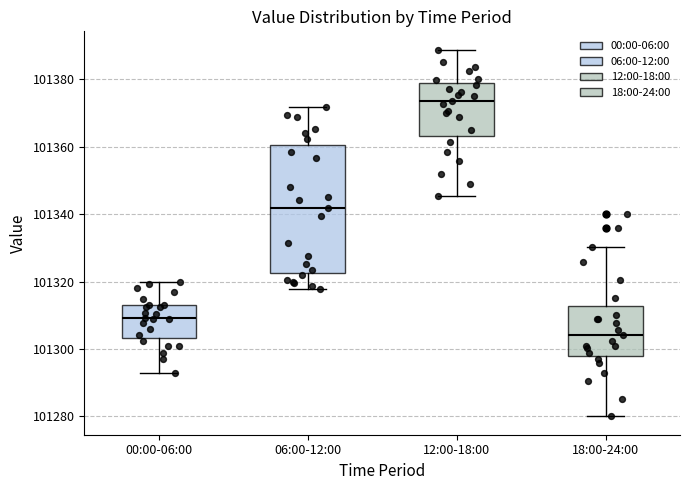

Reading left to right, read every box against the y-axis: the position of its median line, the range the box covers, and the ends of its whiskers. The values are not printed on the chart, so give them approximately, as read against the axis.

00:00-06:00: median 101310, box 101304 to 101312, whiskers 101292 to 101320
06:00-12:00: median 101342, box 101322 to 101360, whiskers 101318 to 101372
12:00-18:00: median 101374, box 101364 to 101378, whiskers 101346 to 101388
18:00-24:00: median 101304, box 101298 to 101312, whiskers 101280 to 101330